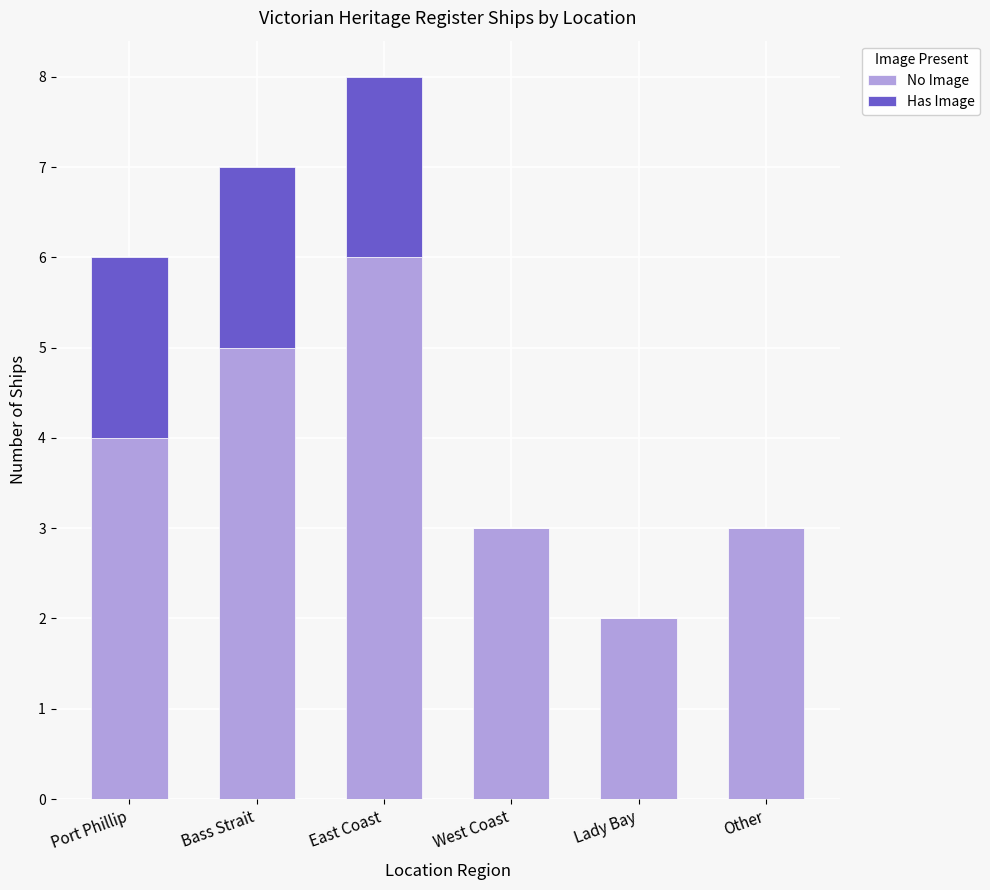

Reading left to right, list the values for the No Image series.

Port Phillip=4	Bass Strait=5	East Coast=6	West Coast=3	Lady Bay=2	Other=3